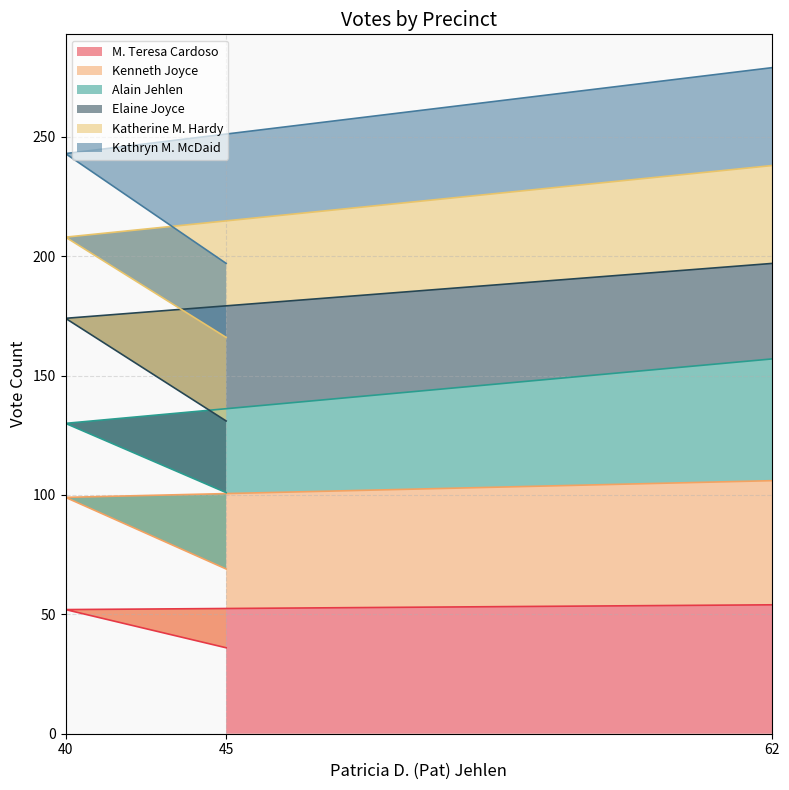

True or false: M. Teresa Cardoso has a value of 52 at 40.

True